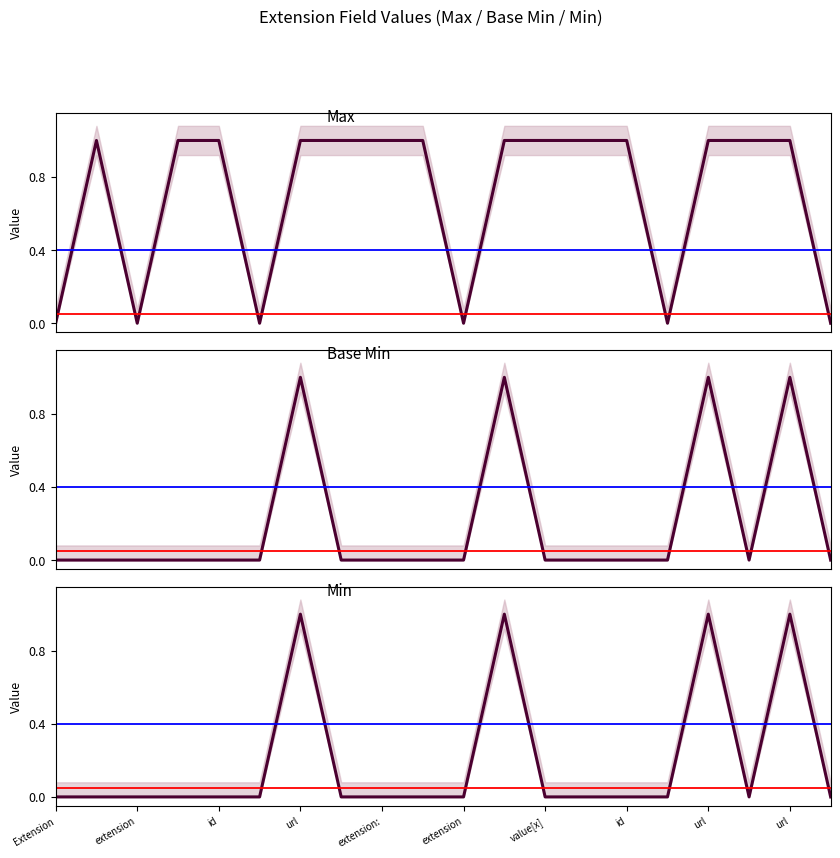

What are all the series names shown in the legend?

Max, Base Min, Min